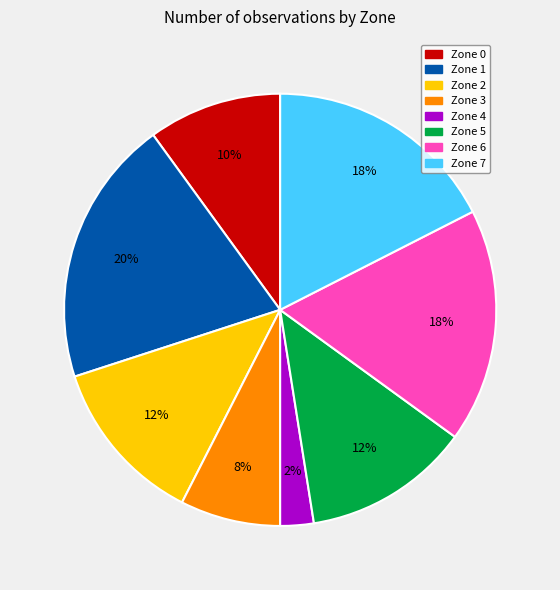

To the nearest percent, what is the difference between the Zone 2 and Zone 4 slice percentages?

10%